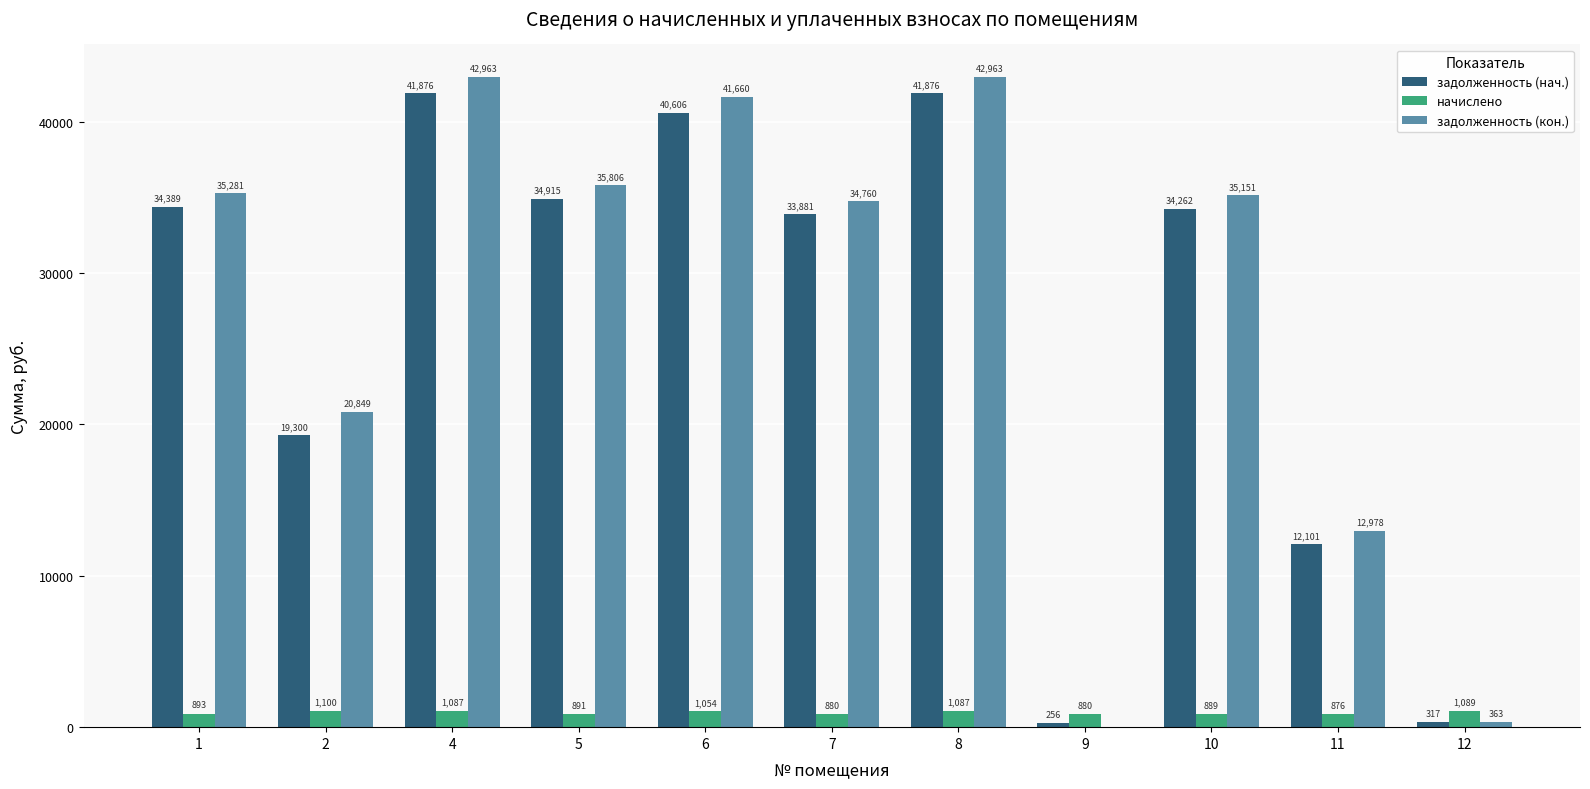

Count the number of data series in this chart.

3